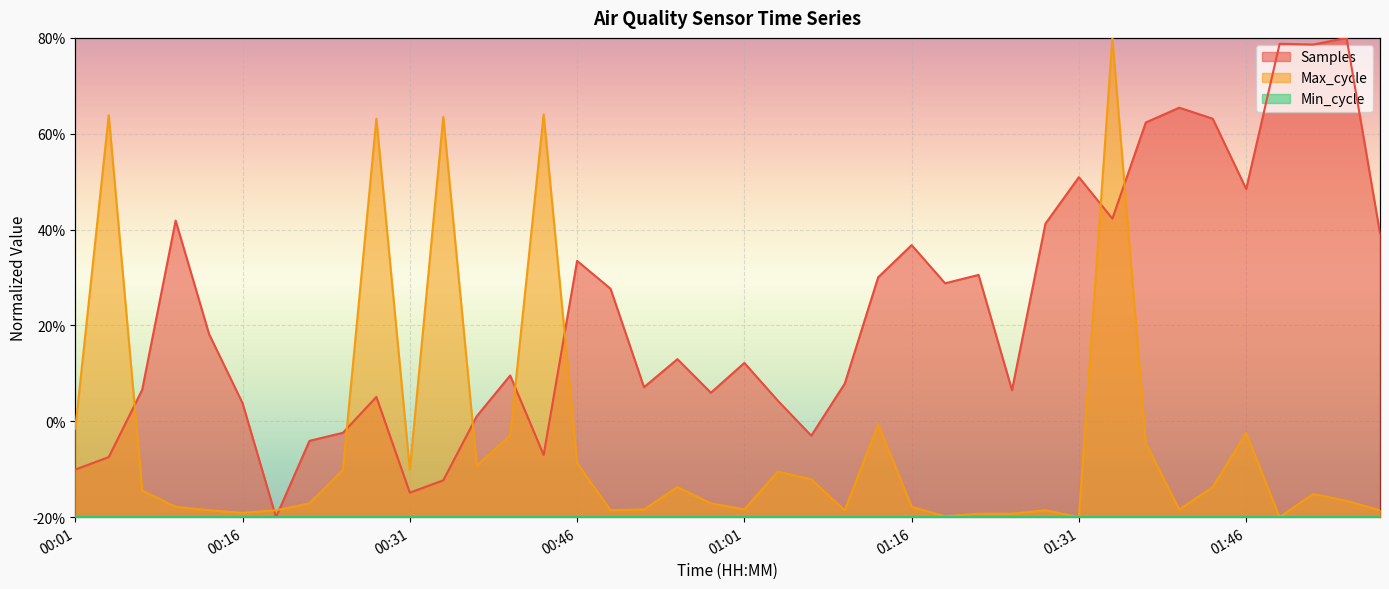

After their last crossing, which series has the higher values: Samples or Max_cycle?

Samples